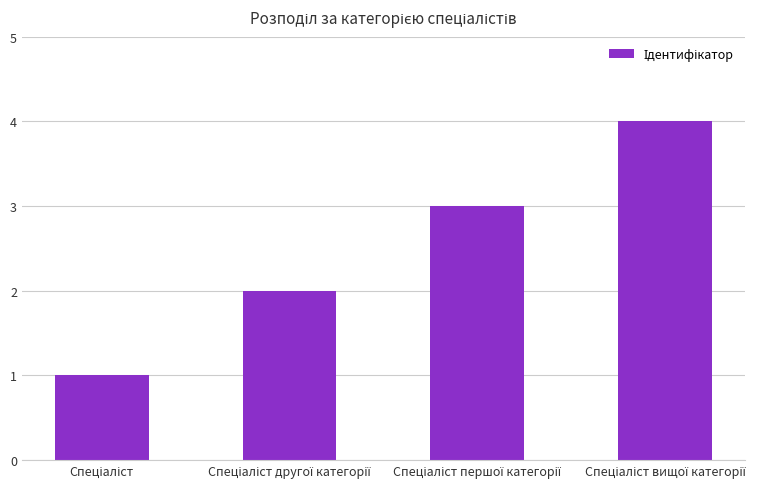

What is the minimum value shown in the chart?

1